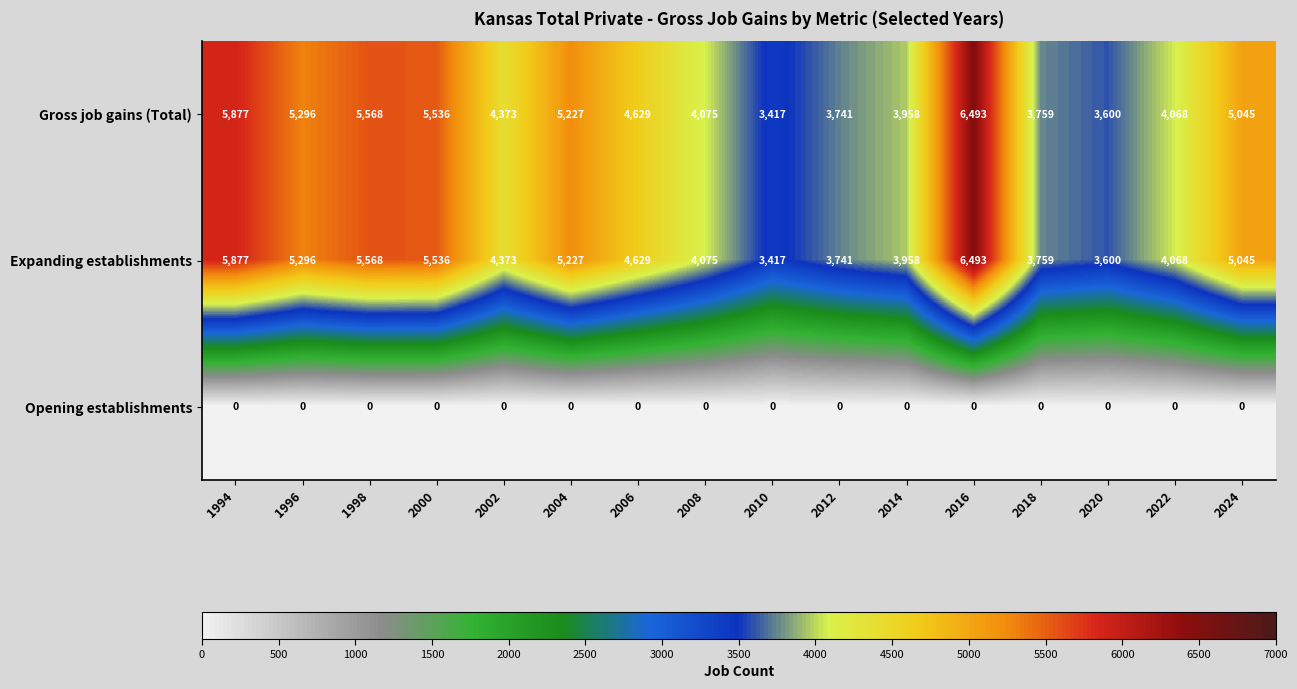

At which label does Gross job gains (Total) first exceed 4629?

1994